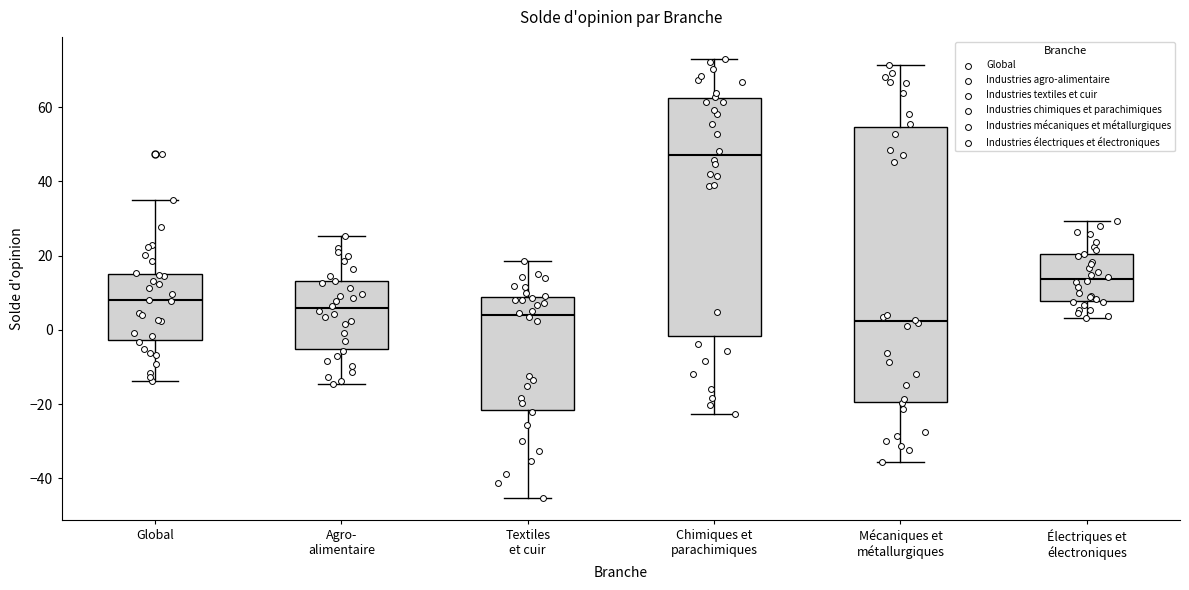

Where does the lower whisker of the box for Textiles et cuir end on the y-axis? The values are not printed on the chart, so give them approximately, as read against the axis.

-46